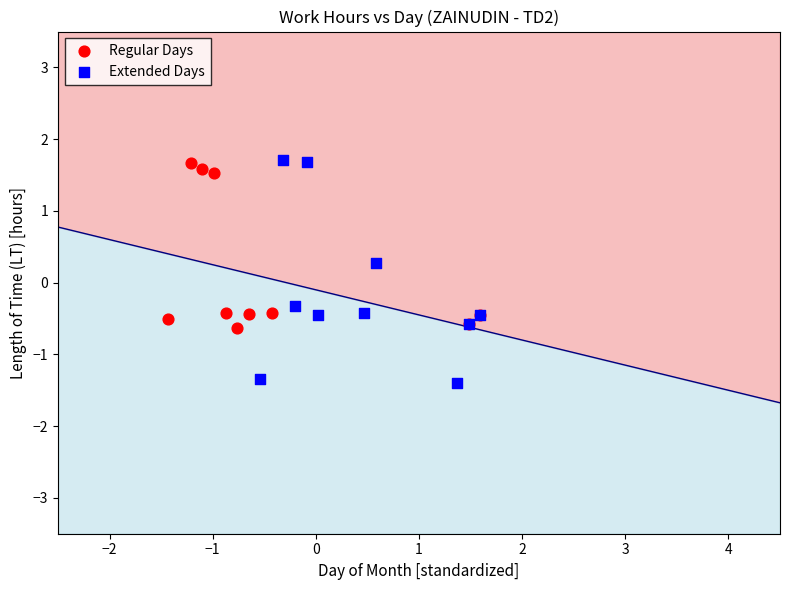

Which series contains the lowest Y value?

Extended Days